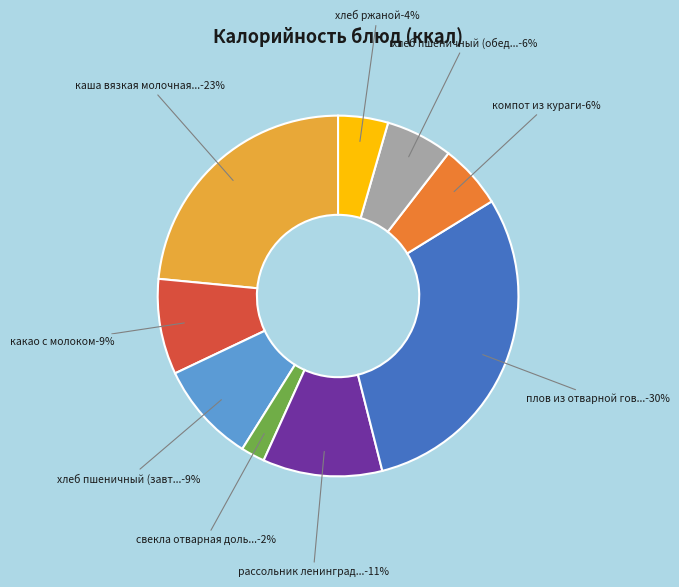

How many segments does this pie chart have?

9